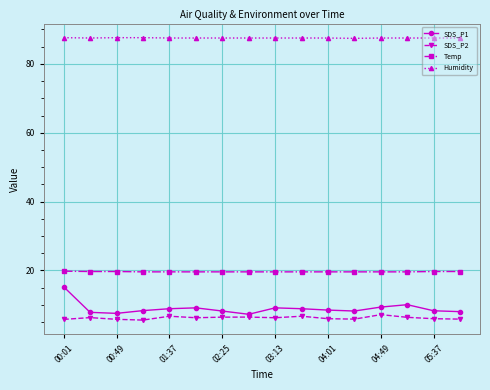

Is this an area chart (filled region under the line)?

No